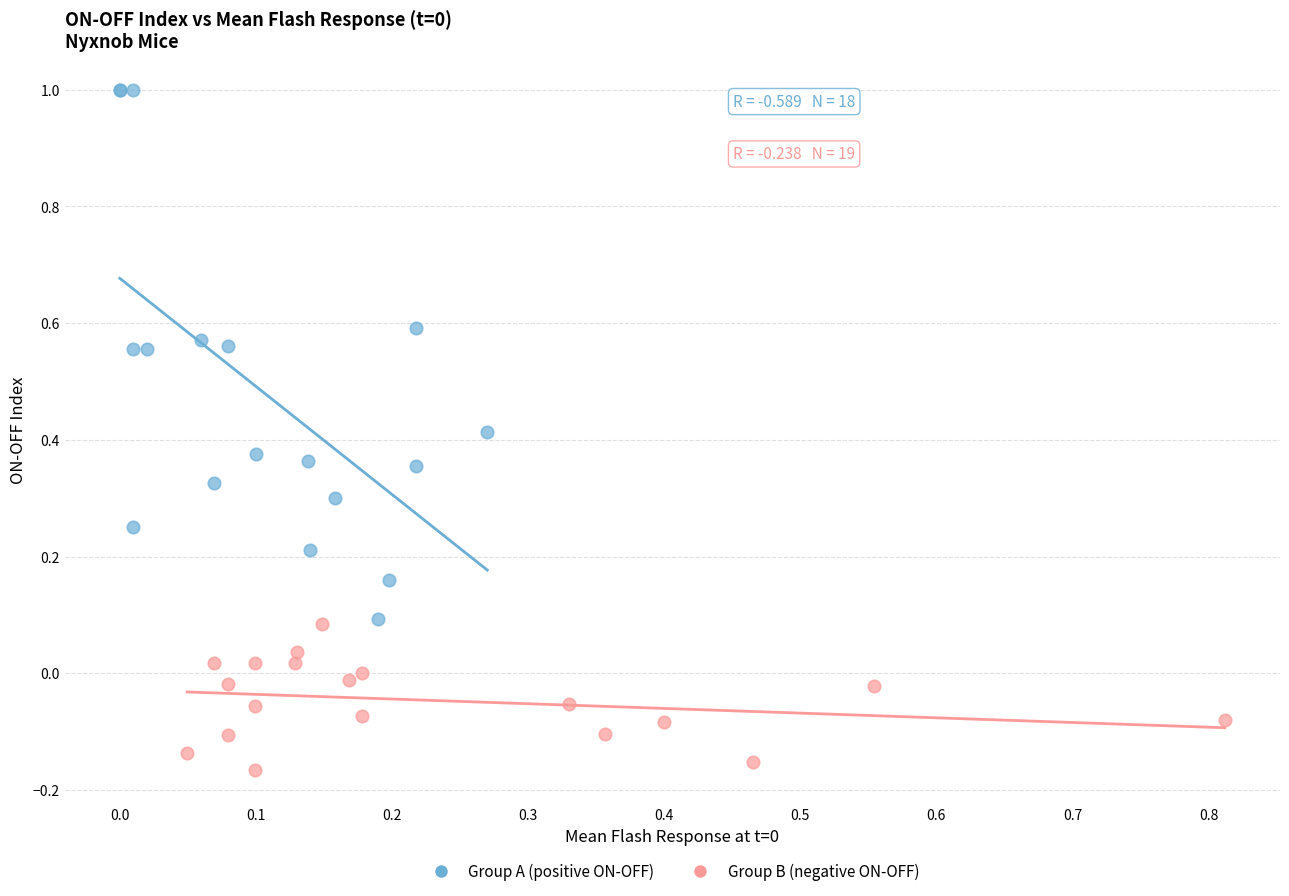

What are all the series names shown in the legend?

Group A (positive ON-OFF), Group B (negative ON-OFF)